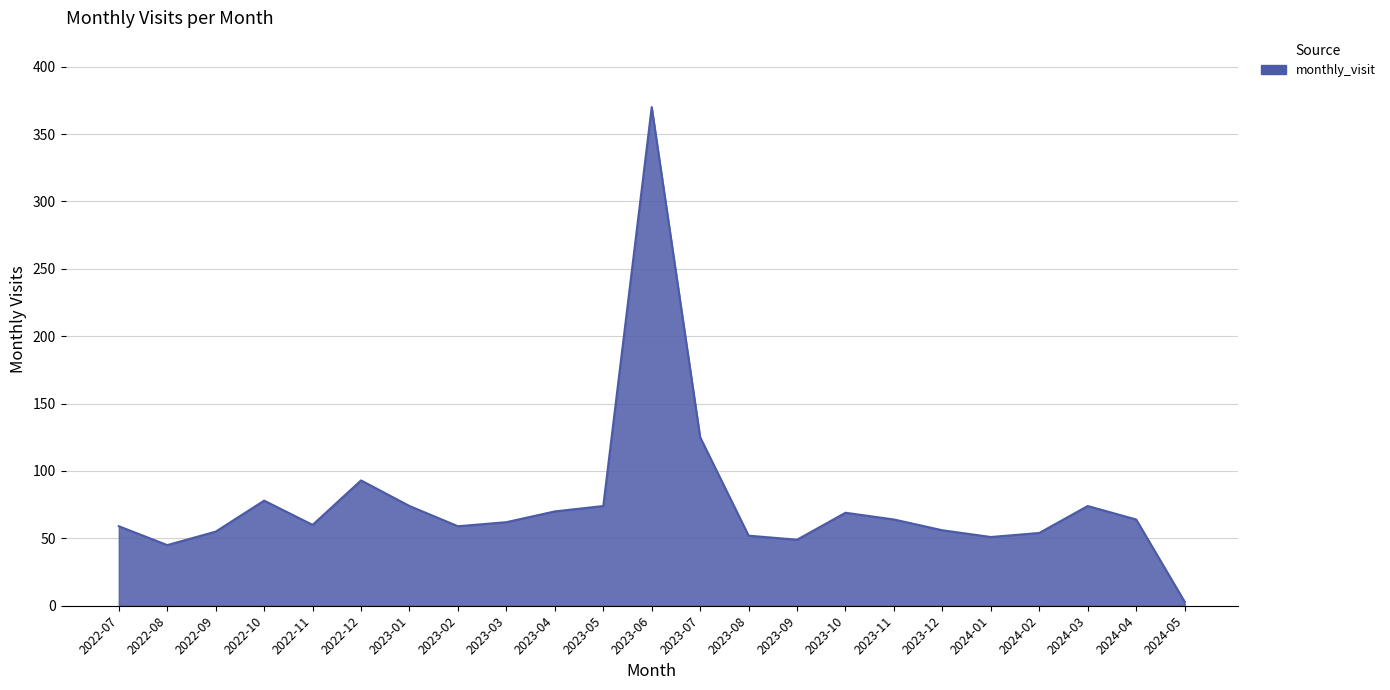

How many series are shown in this chart?

1